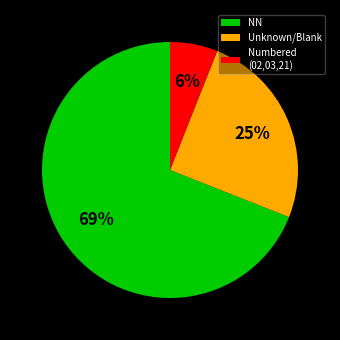

Which category has the smallest portion of the pie?

Numbered (02,03,21)